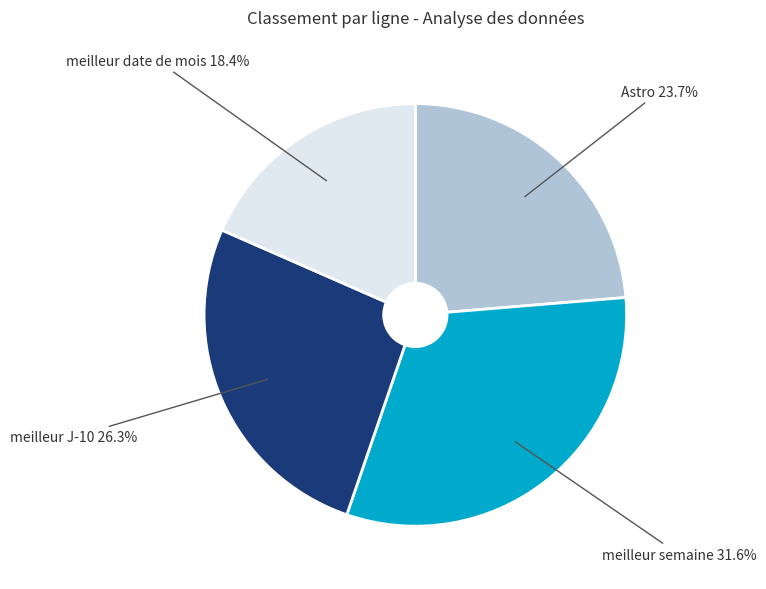

Which category has the smallest portion of the pie?

meilleur date de mois